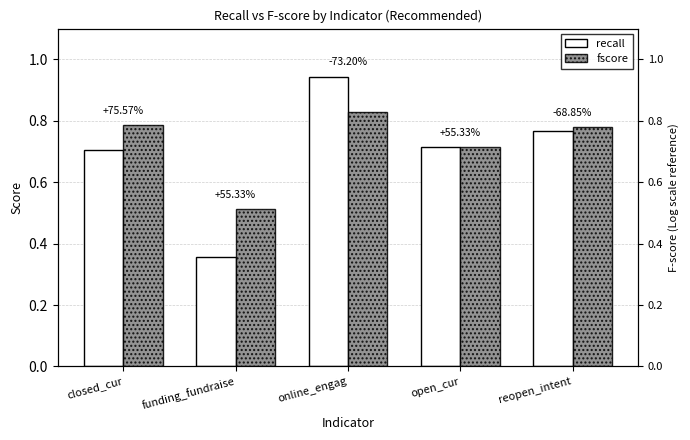

Between open_cur and funding_fundraise, which is larger?

open_cur